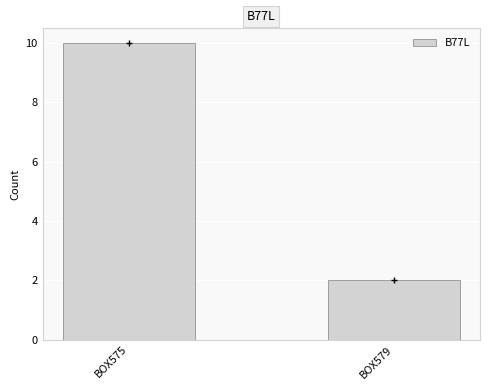

What is the change in value from BOX575 to BOX579?

-8